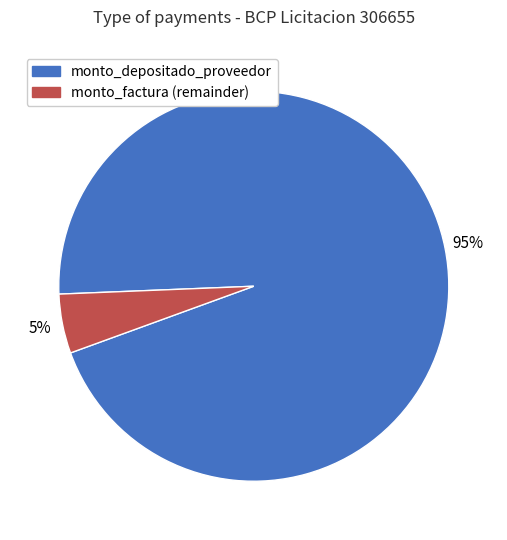

Is there a majority slice in this chart?

Yes